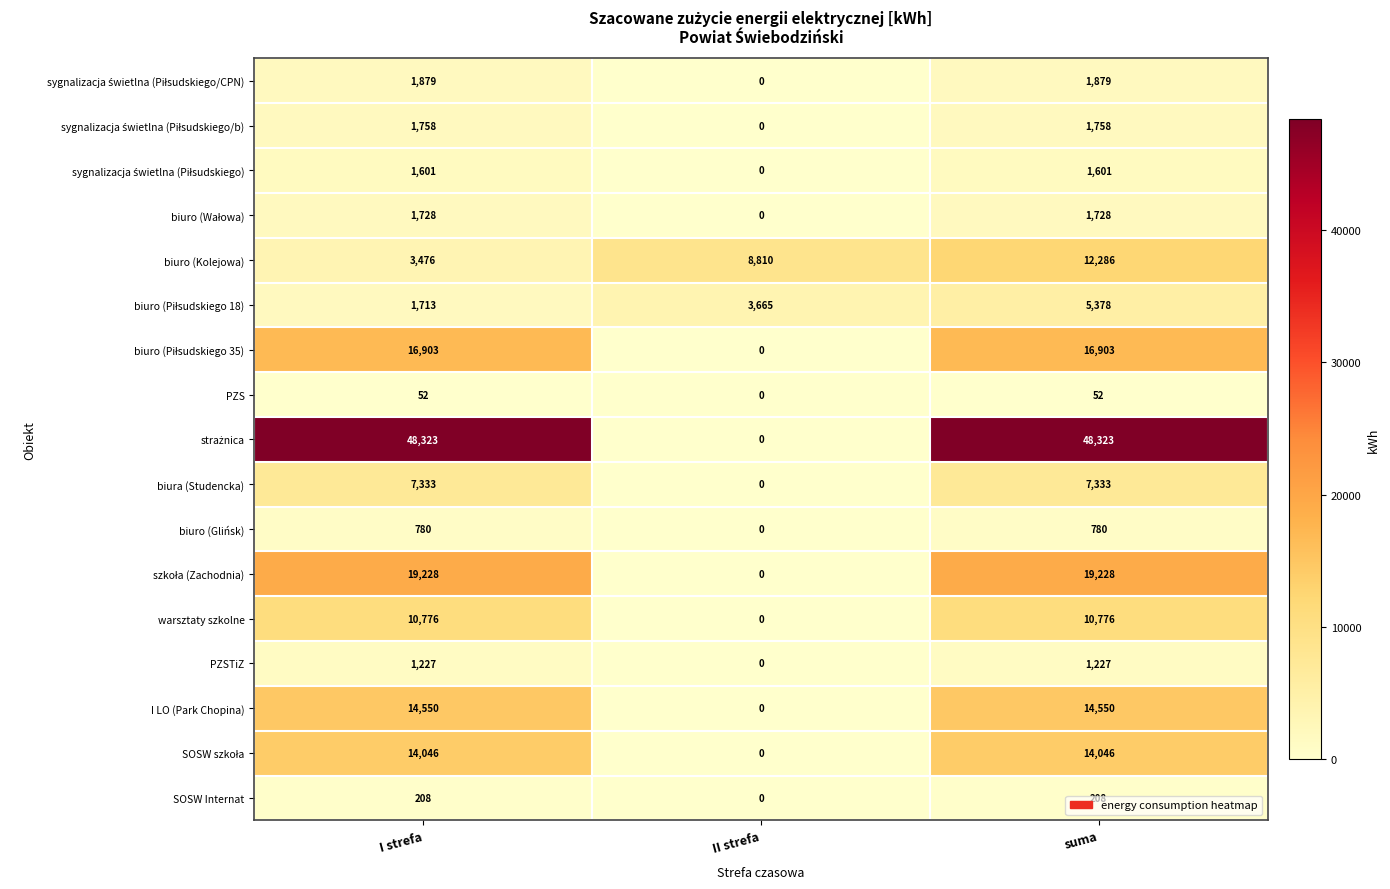

True or false: I LO (Park Chopina) has a value of 14550 at suma.

True